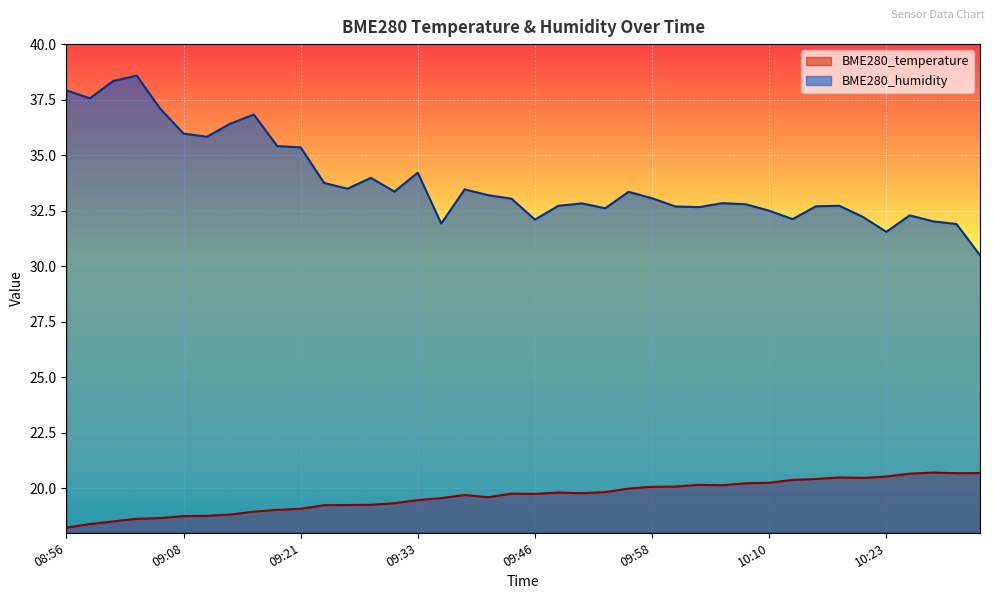

Does the chart display data point markers on the line(s)?

No